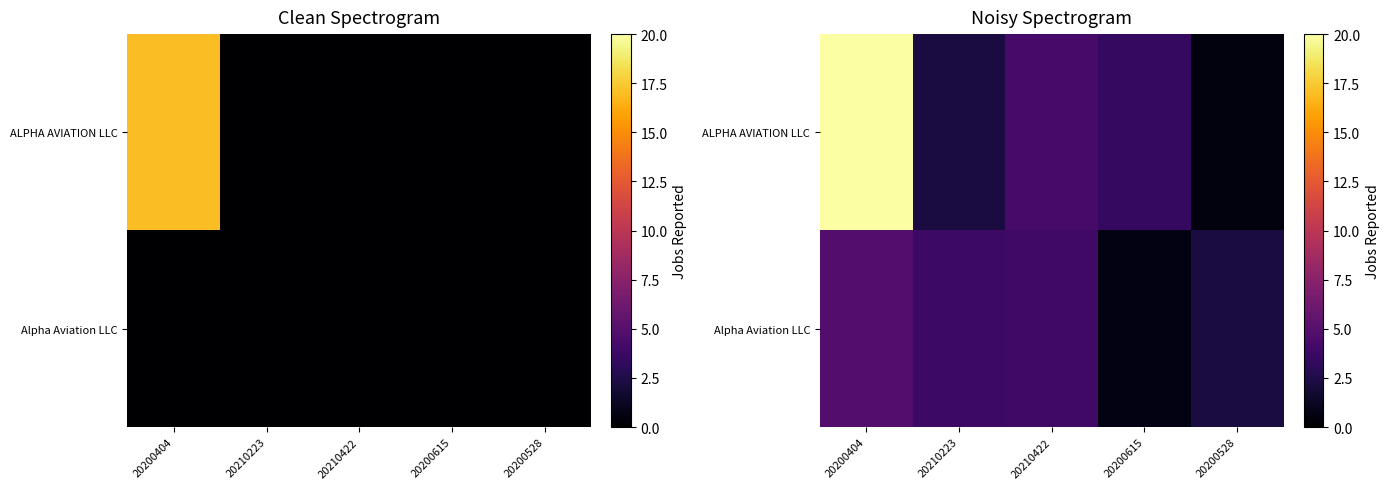

What is the total value across all series at 20200528?

2.7